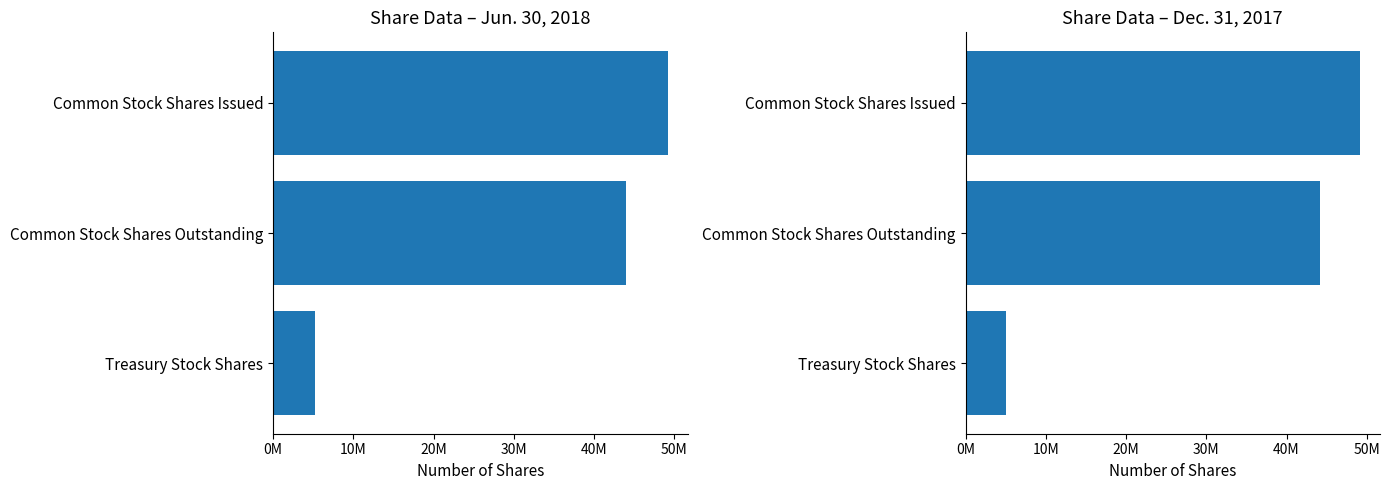

What is the value of the Jun. 30, 2018 bar at the 1st from the left?

49187378